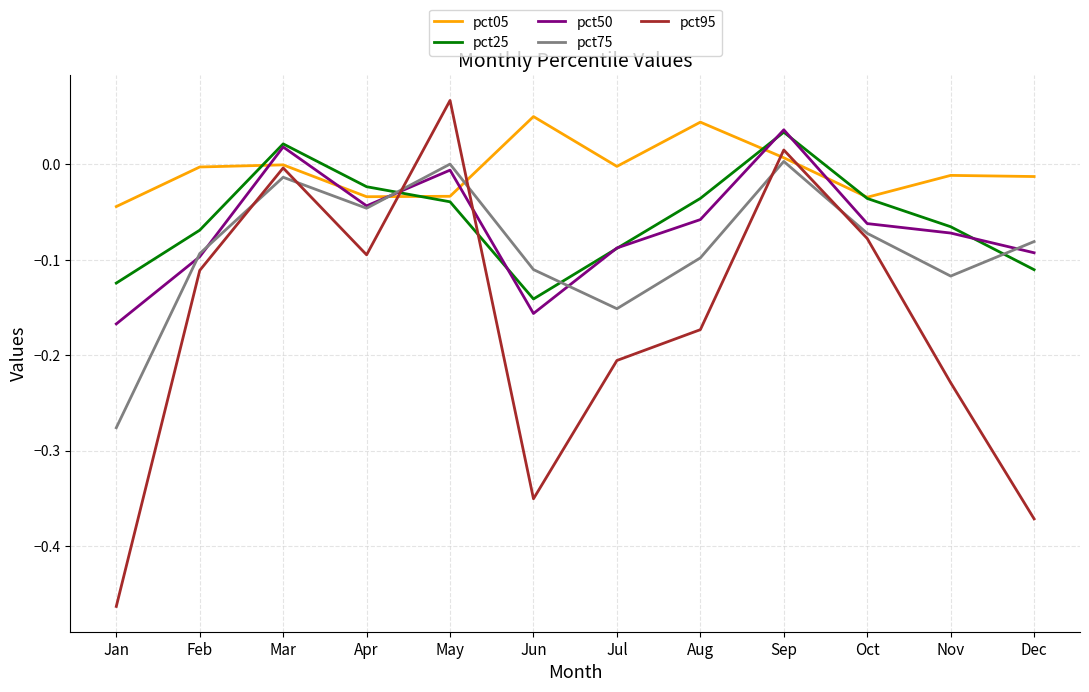

How many intersections are there between pct50 and pct95?

2